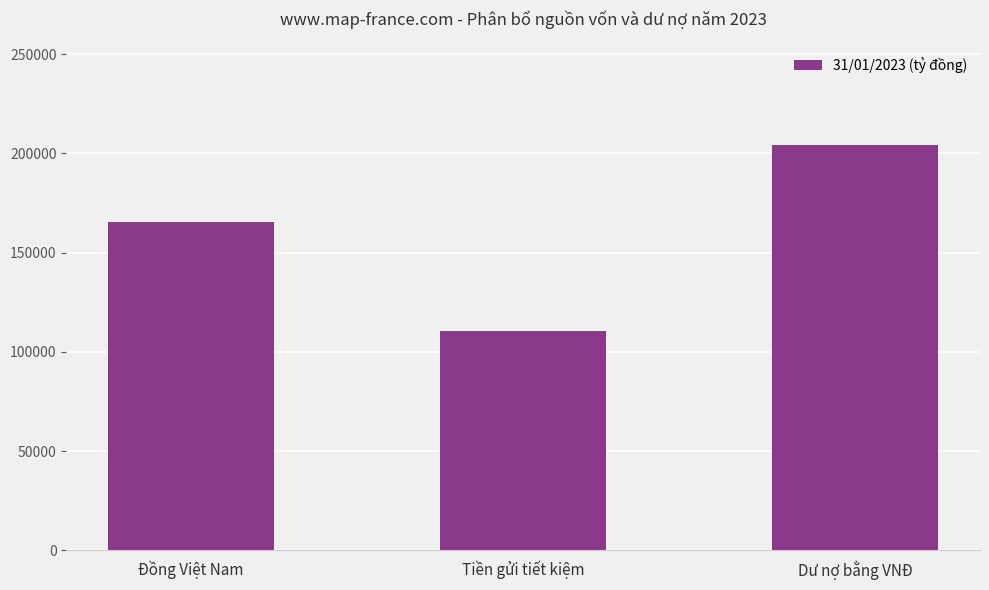

Rank the categories by value from lowest to highest.

Tiền gửi tiết kiệm, Đồng Việt Nam, Dư nợ bằng VNĐ